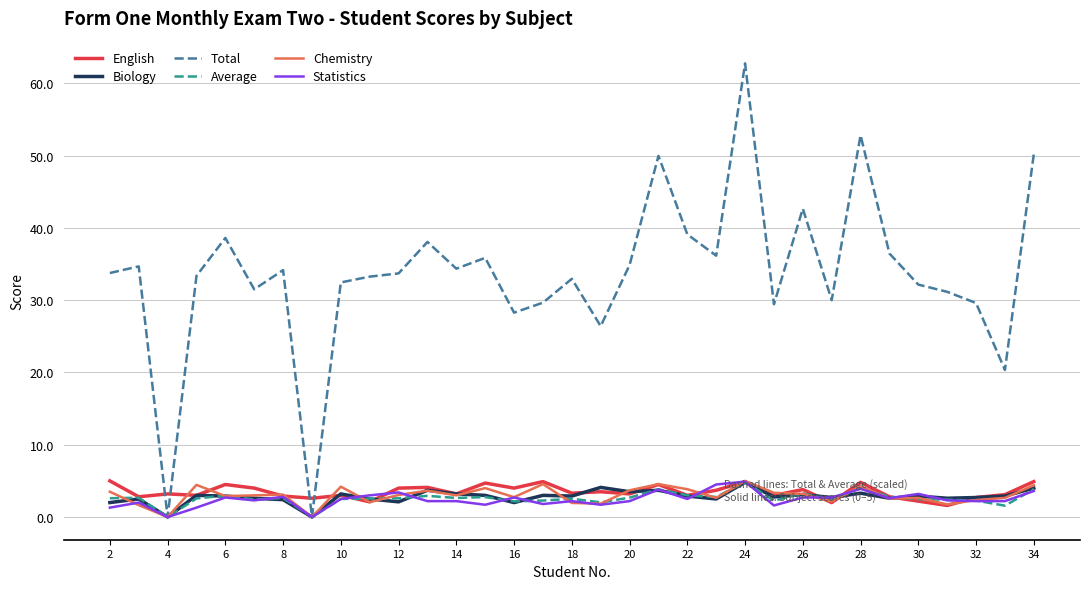

Which series ends up on top after the final intersection of English and Total?

Total